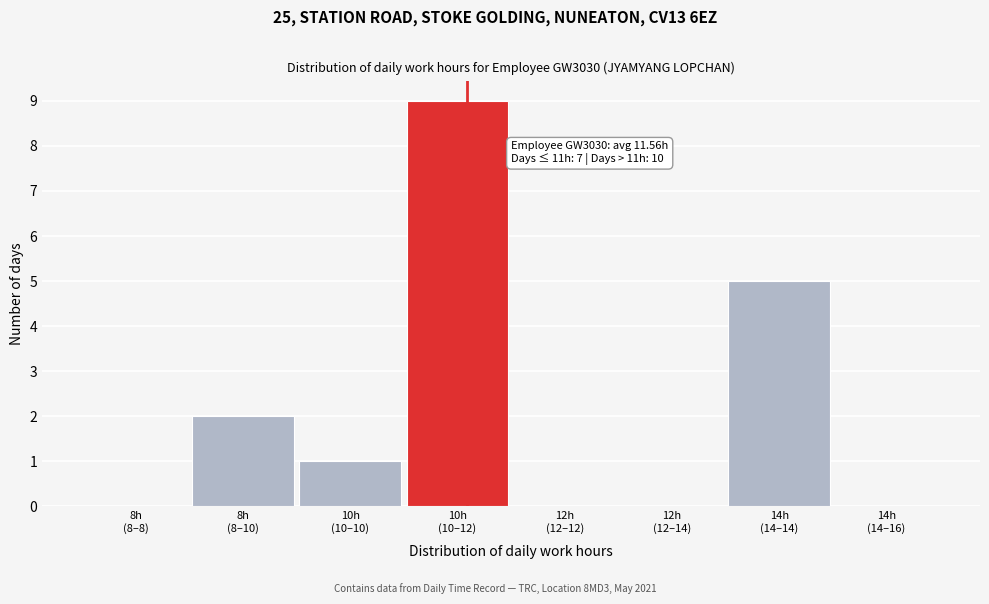

What is the sum of all values?

17